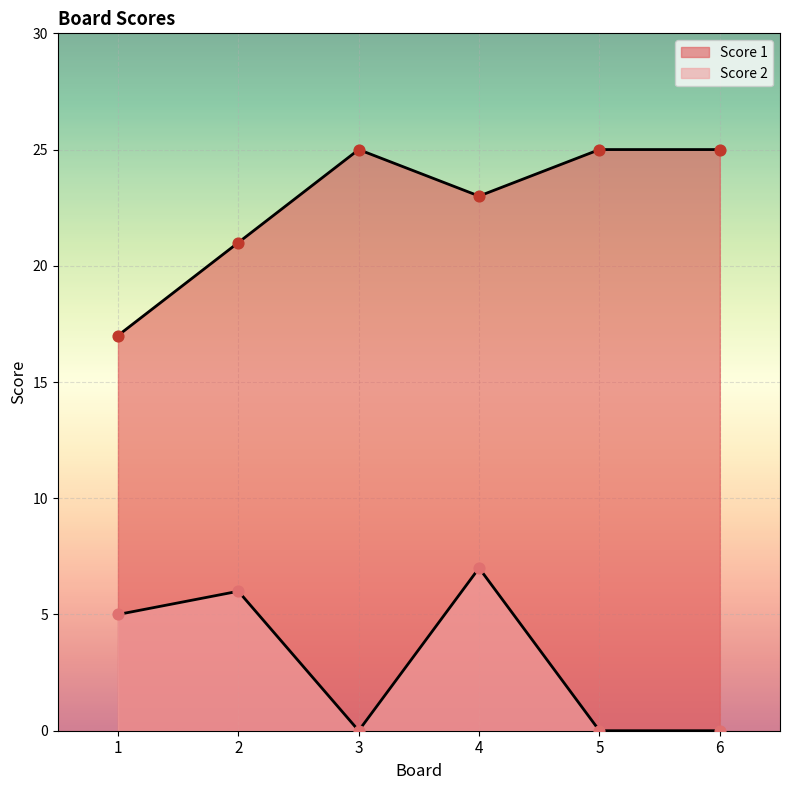

Is the value of Score 1 at 2 greater than the value of Score 2 at 2?

Yes